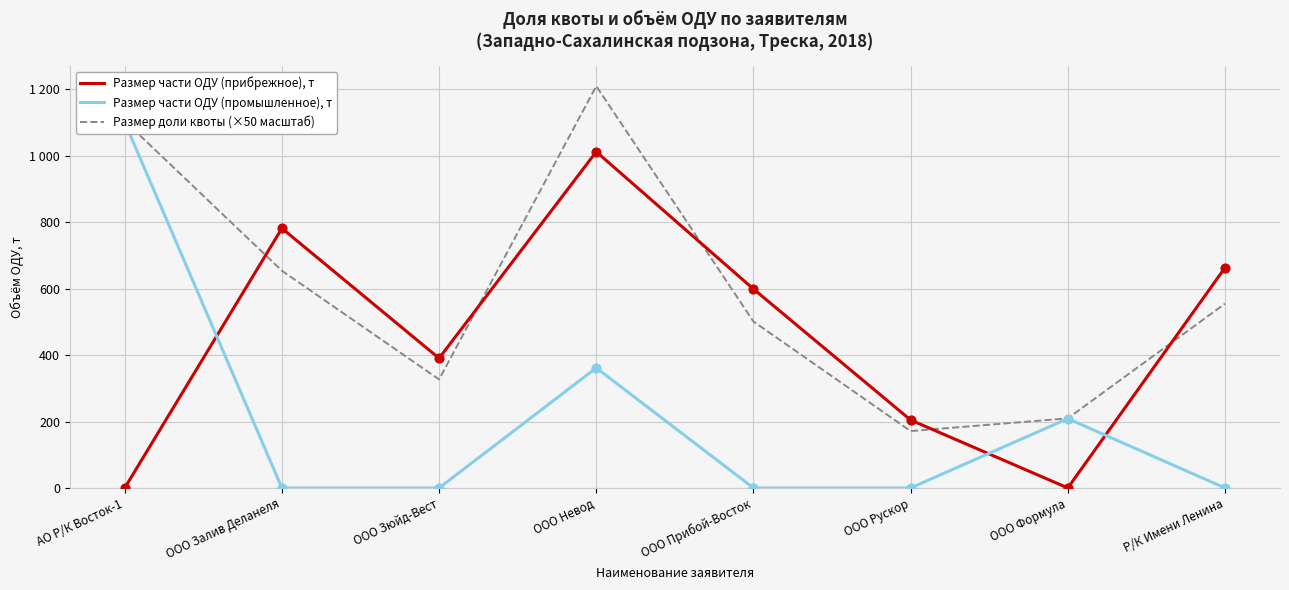

What are all the series names shown in the legend?

Размер части ОДУ (прибрежное), т, Размер части ОДУ (промышленное), т, Размер доли квоты (×50 масштаб)